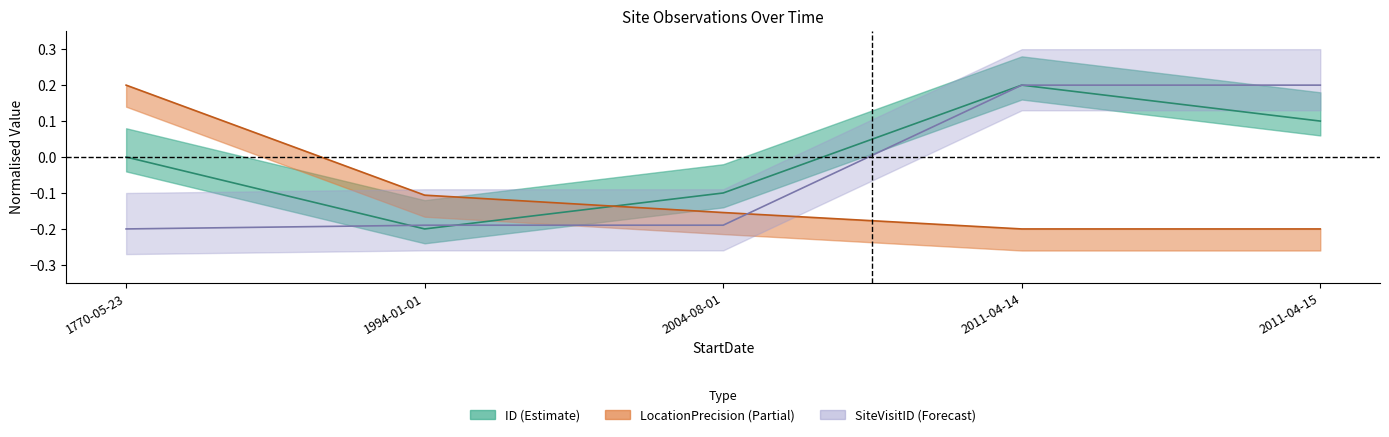

What is the difference between the second highest and minimum values in the SiteVisitID series?

0.4